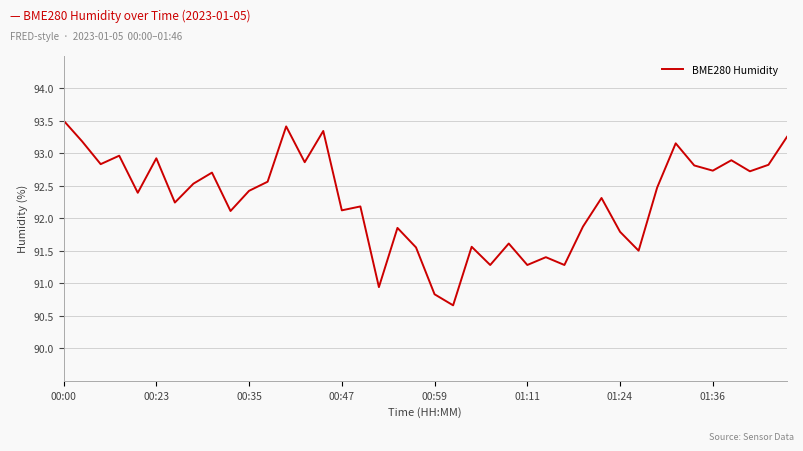

What is the maximum value shown in the chart?

93.5